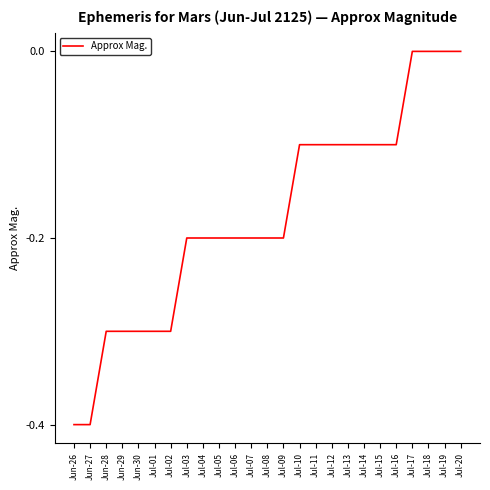

What is the sum of the values at Jul-08 and Jul-11?

-0.3